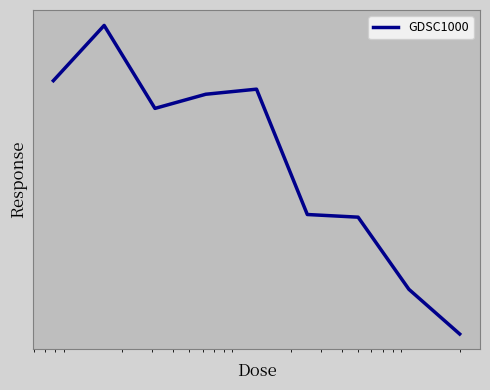

Does the chart have visible grid lines?

No